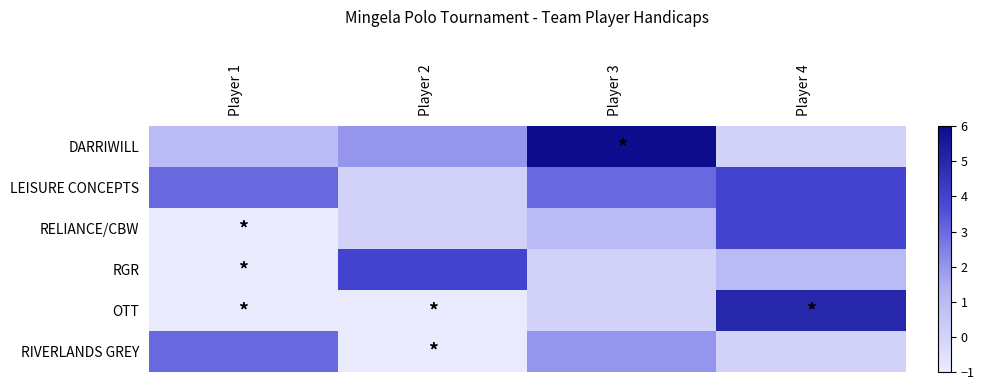

Reading right to left, list all the values displayed in this chart.

DARRIWILL: Player 4=0	Player 3=6	Player 2=2	Player 1=1
LEISURE CONCEPTS: Player 4=4	Player 3=3	Player 2=0	Player 1=3
RELIANCE/CBW: Player 4=4	Player 3=1	Player 2=0	Player 1=-1
RGR: Player 4=1	Player 3=0	Player 2=4	Player 1=-1
OTT: Player 4=5	Player 3=0	Player 2=-1	Player 1=-1
RIVERLANDS GREY: Player 4=0	Player 3=2	Player 2=-1	Player 1=3